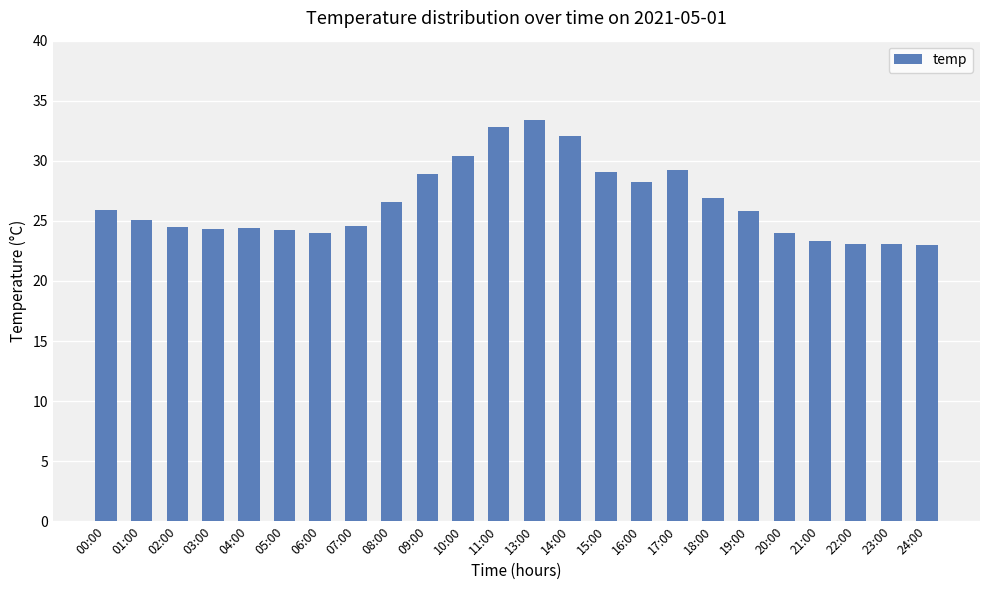

The value at 17:00 is 29.2. True or false?

True